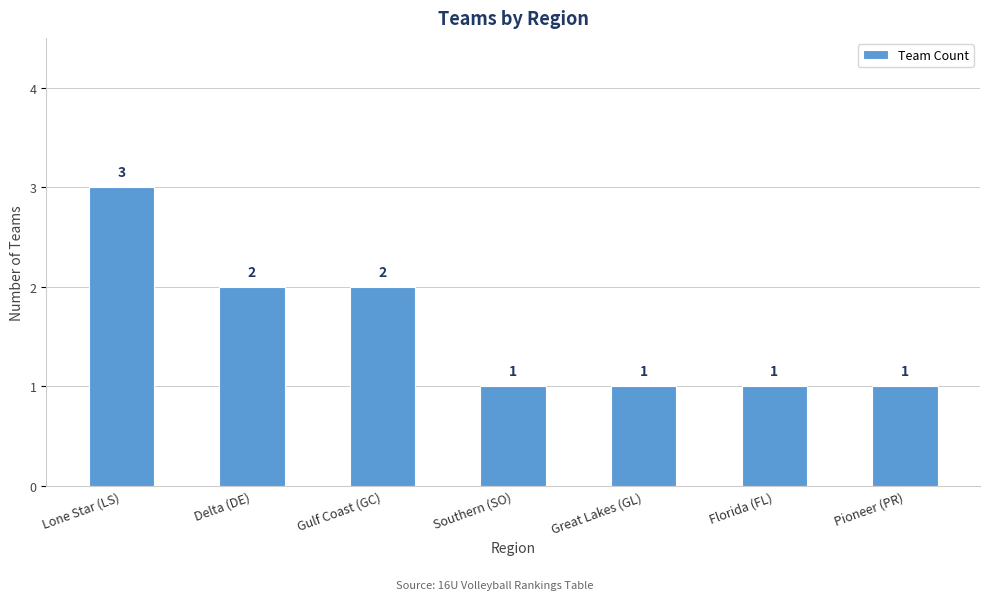

What is the ratio of the value at Southern (SO) to the value at Great Lakes (GL)?

1.0